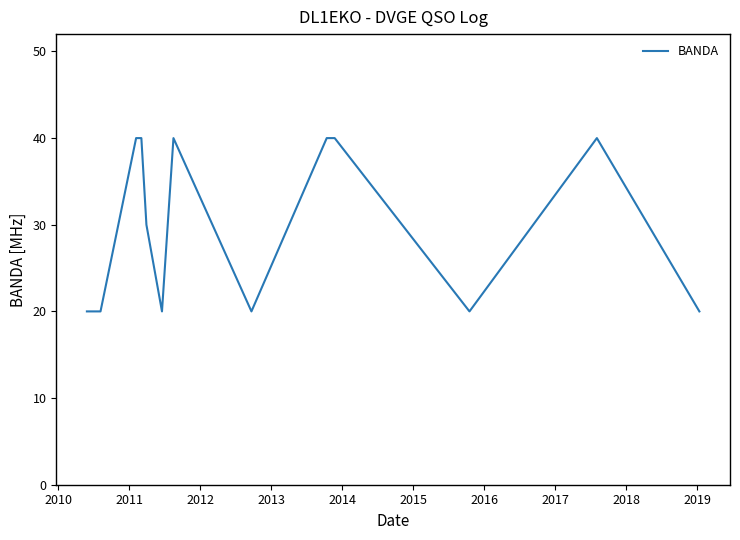

What is the difference between the maximum and minimum values?

20